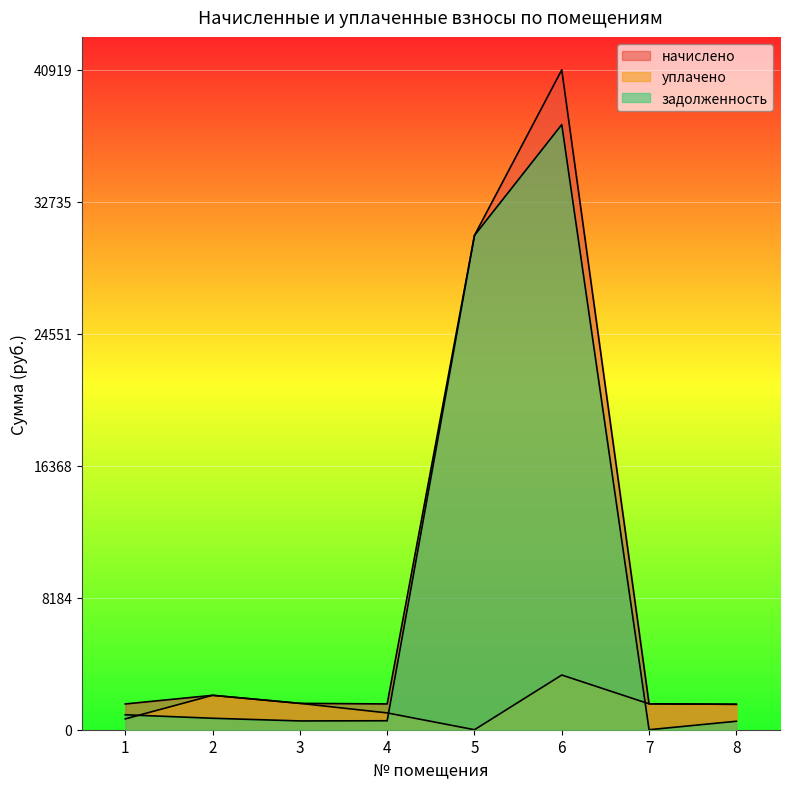

In уплачено, how many points are lower than both neighbors (excluding endpoints)?

1